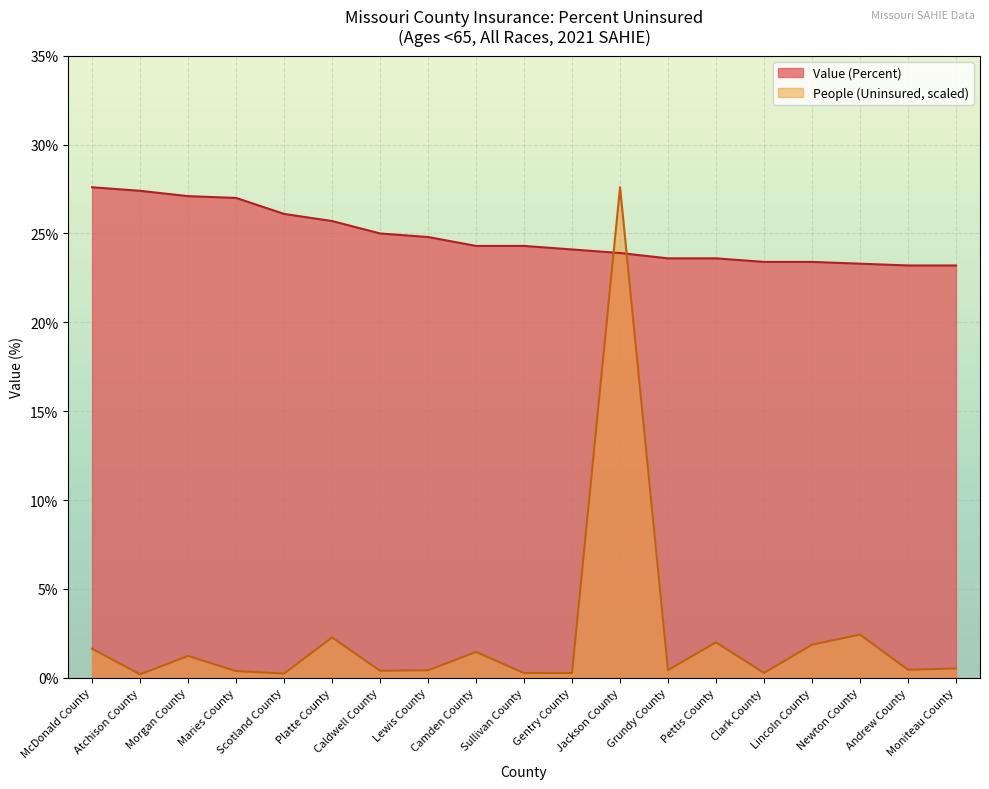

How many distinct data groups are displayed?

2